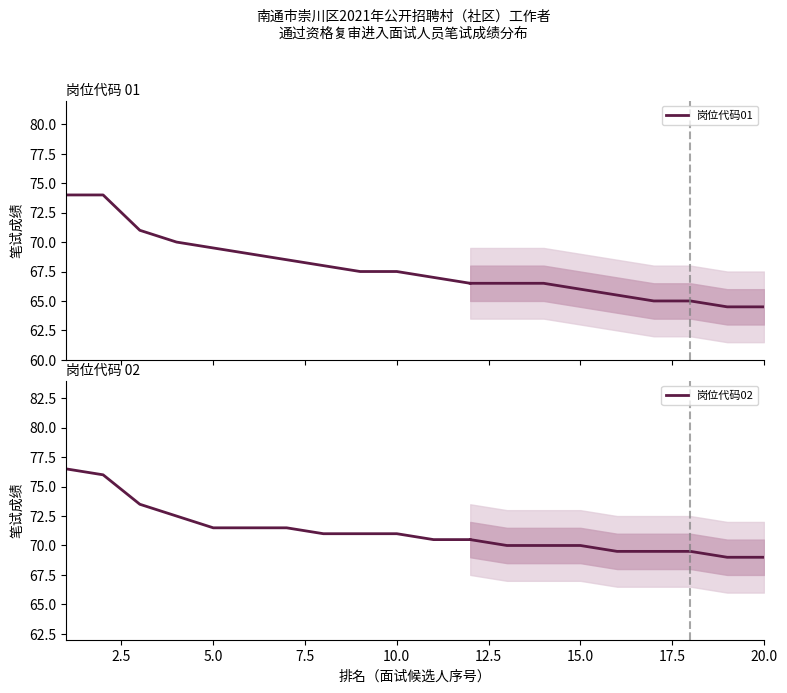

True or false: 岗位代码01 has more than 0 interior local peaks.

False